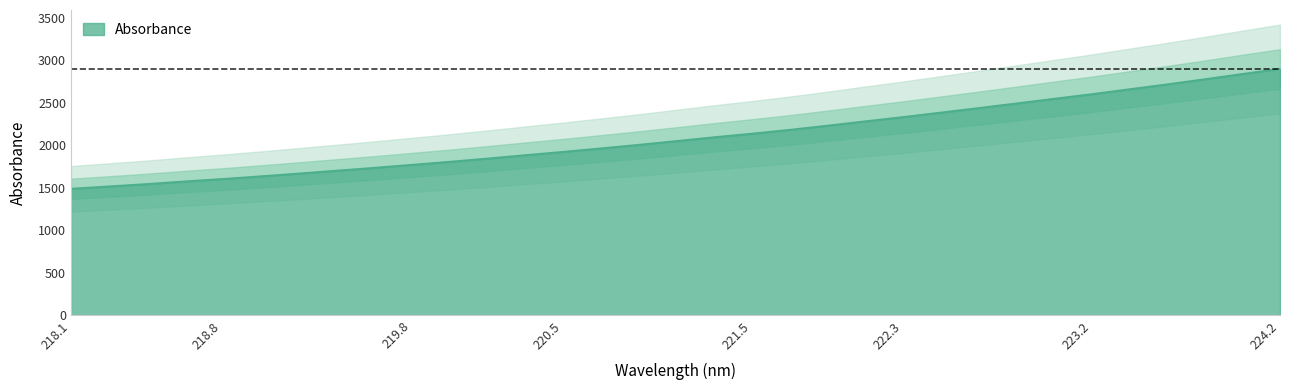

True or false: Absorbance has a value of 4105.3 at 224.2.

False